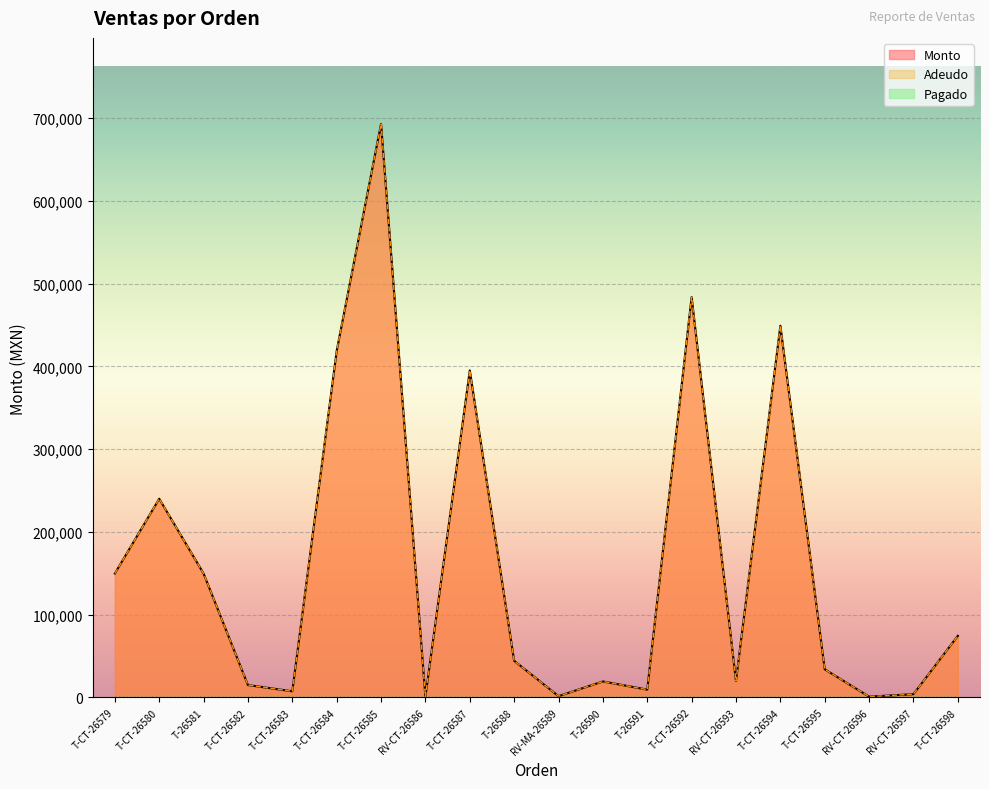

True or false: Monto and Adeudo intersect in this chart.

False